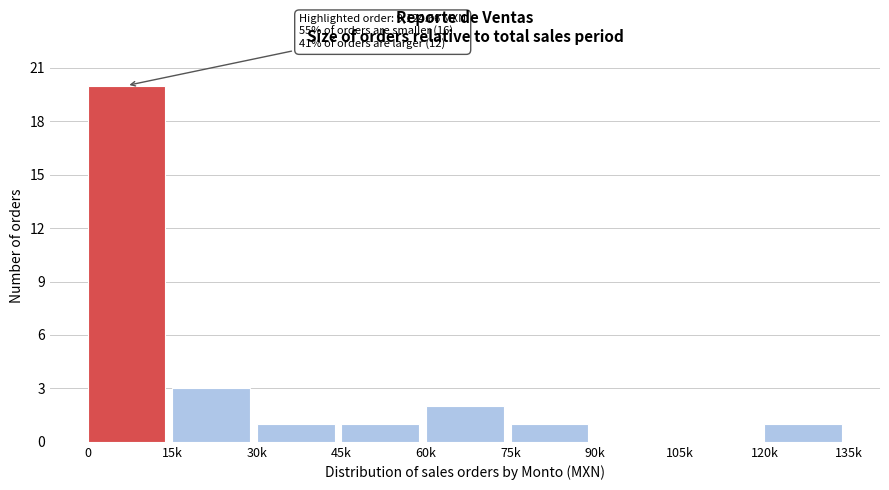

Reading left to right, extract all data points from this chart.

0=20	15k=3	30k=1	45k=1	60k=2	75k=1	90k=0	105k=0	120k=1